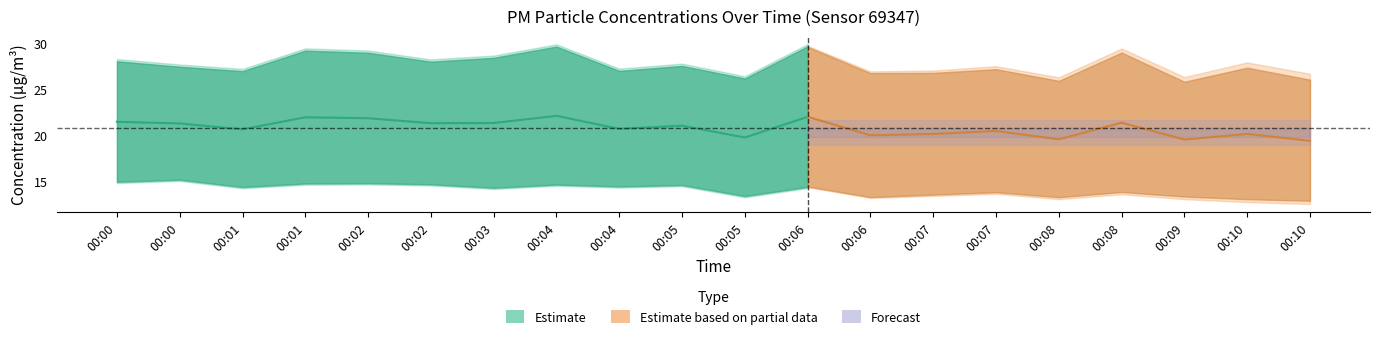

At which category is the sum across all series the highest?

00:04